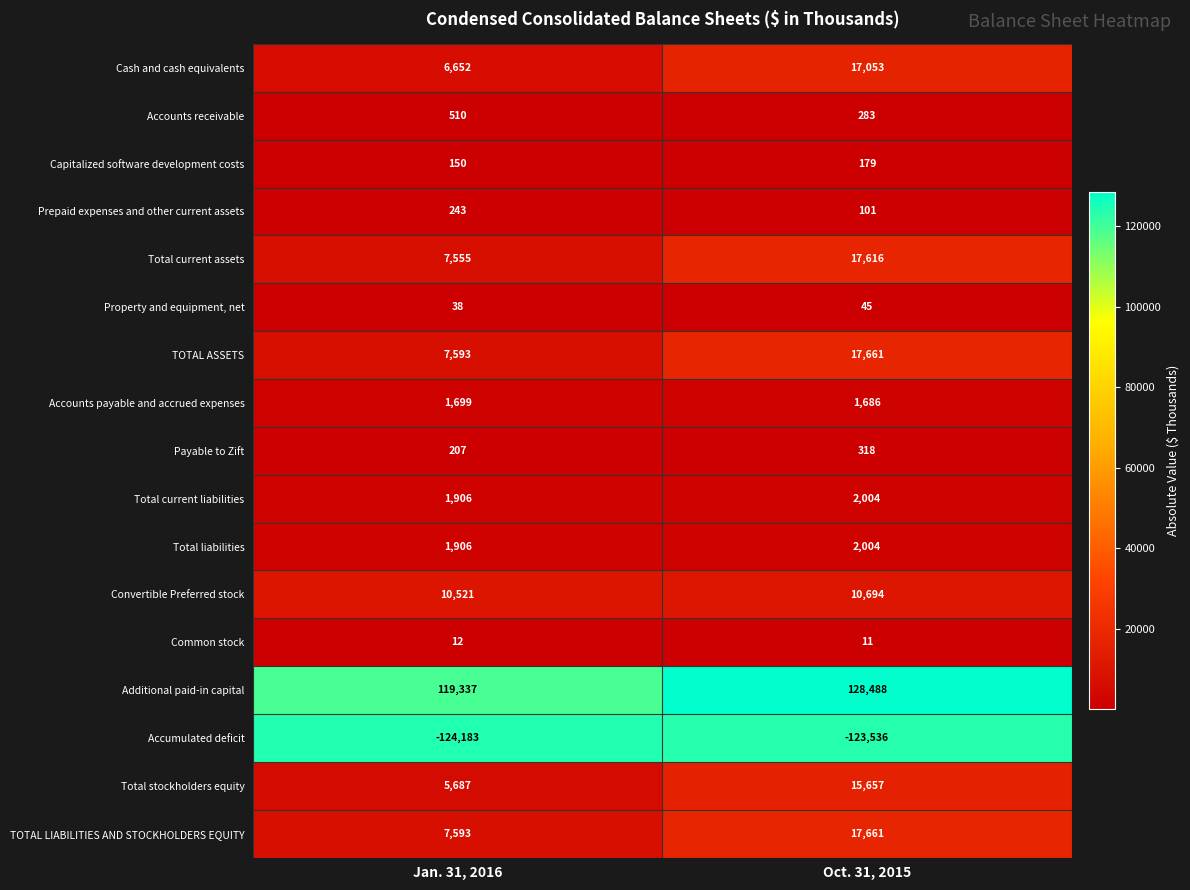

What is the sum of the Total liabilities values at Jan. 31, 2016 and Oct. 31, 2015?

3910